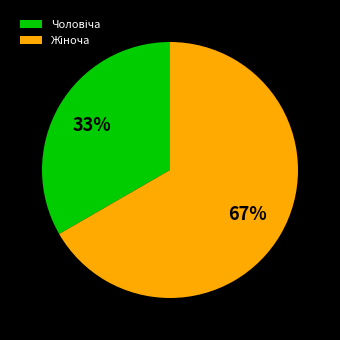

To the nearest percent, what is the average slice percentage?

50%